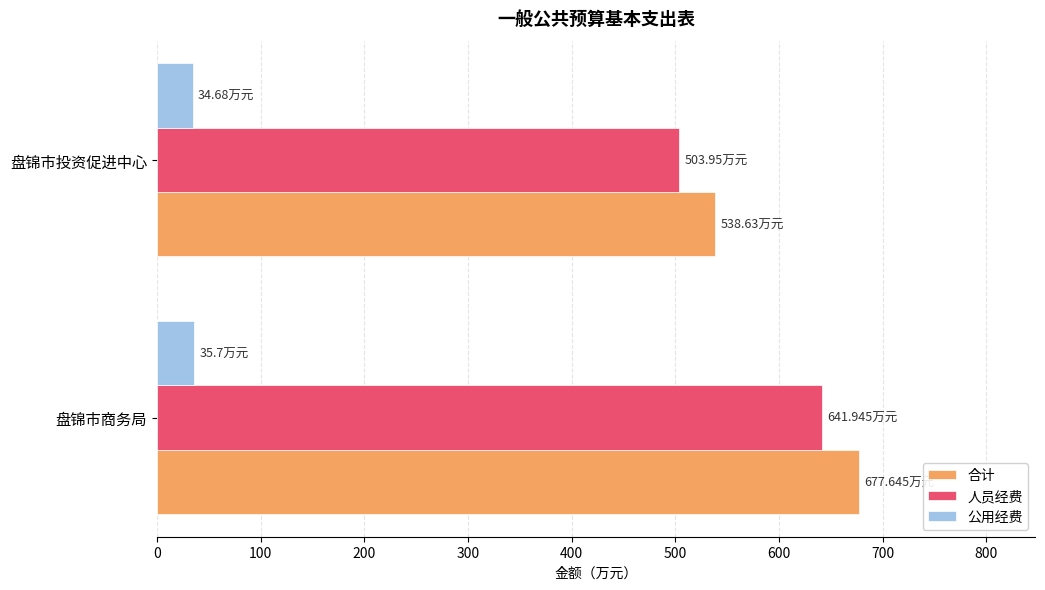

At which label does 人员经费 reach its minimum?

盘锦市投资促进中心